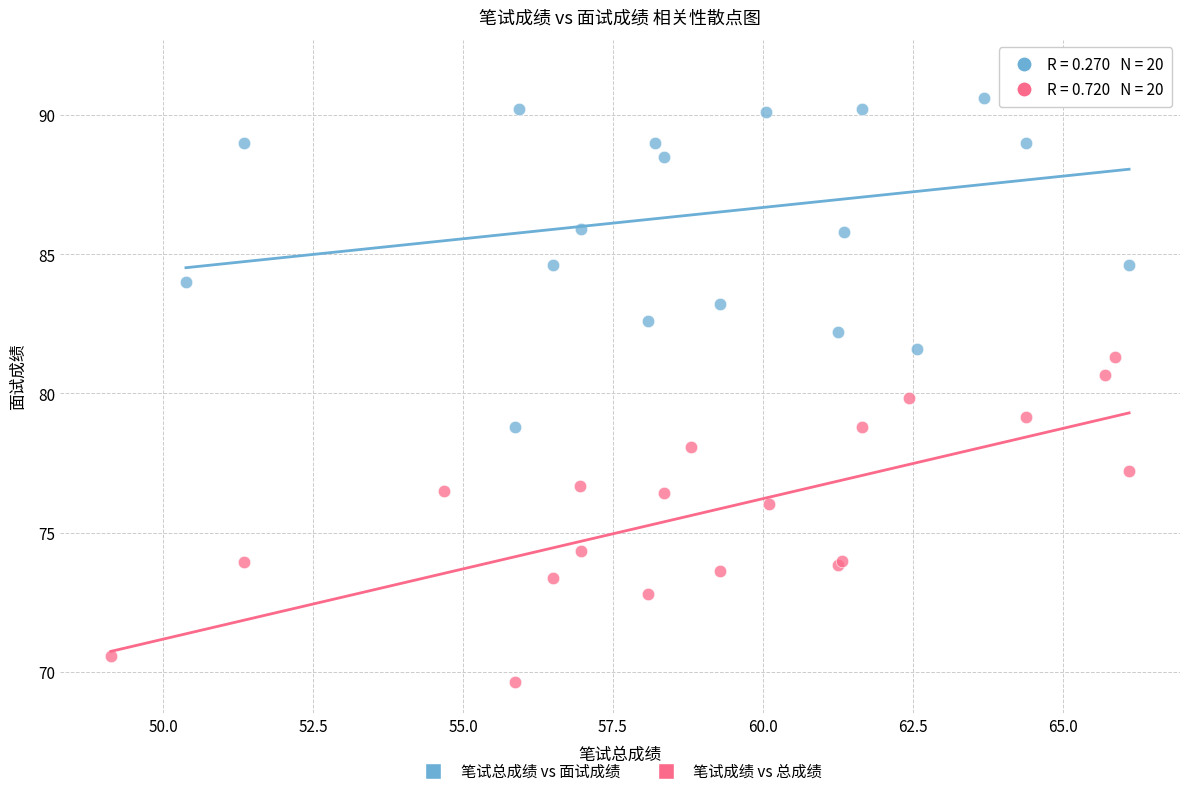

Which series has the widest spread of Y values?

笔试总成绩 vs 面试成绩